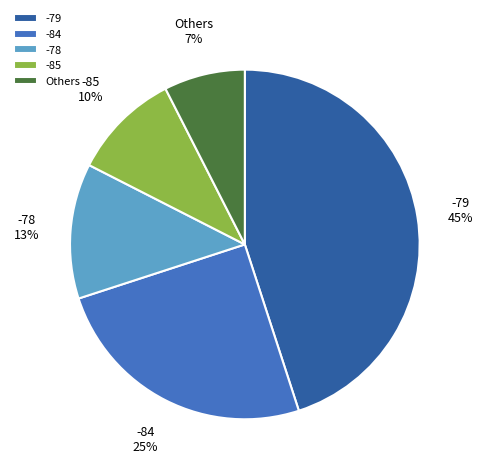

How many segments does this pie chart have?

5